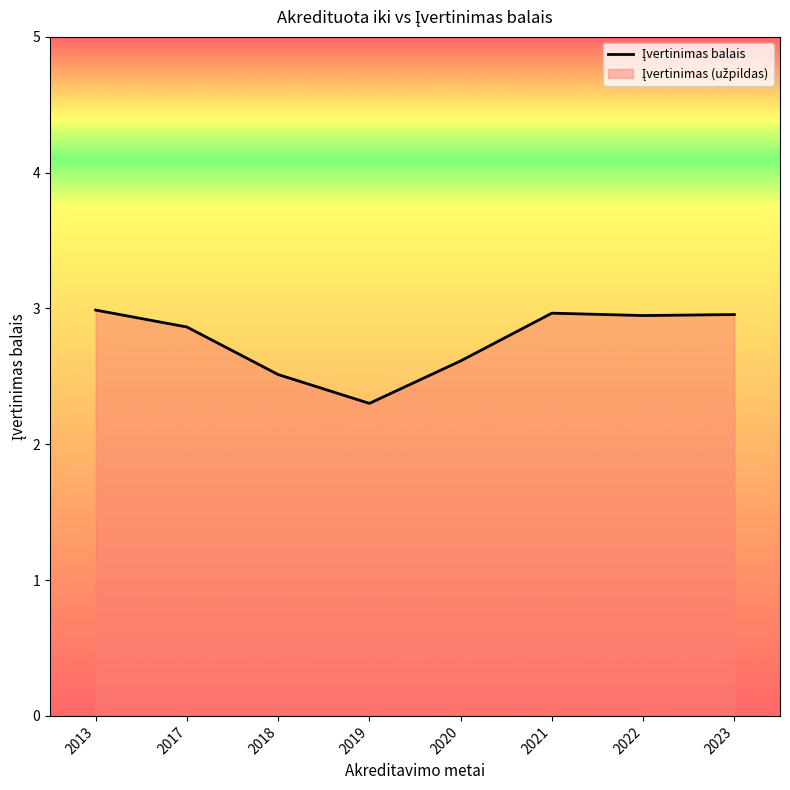

What is the greatest value displayed?

3.0